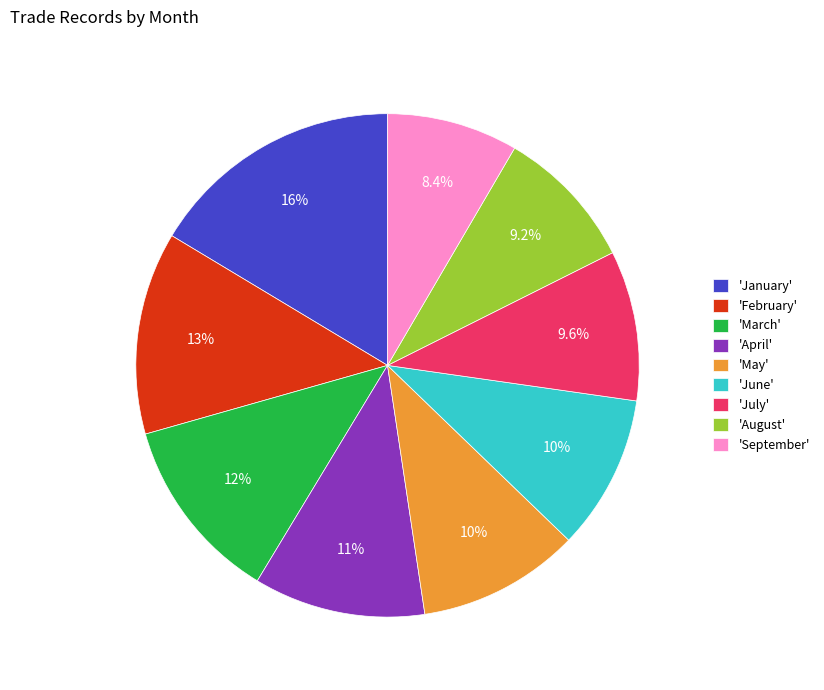

How much of the chart is everything except 'January'?

83.6%